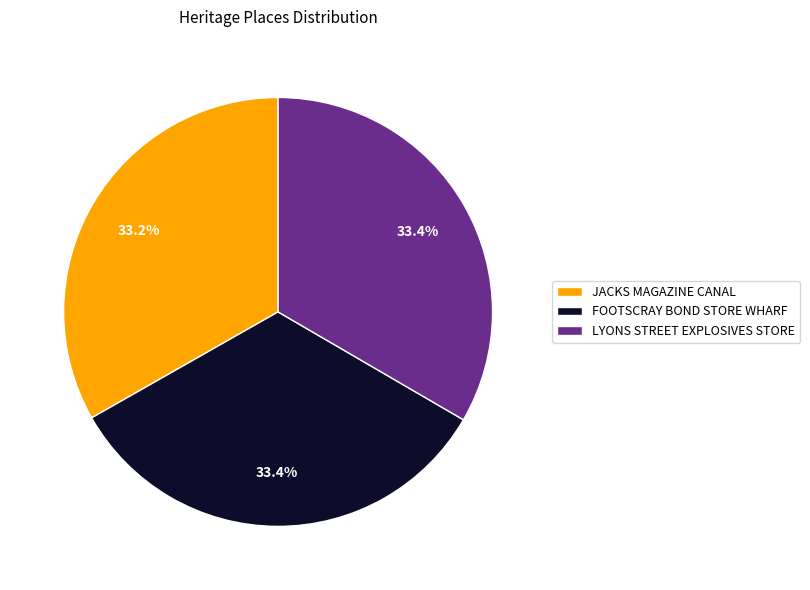

What portion of the pie excludes JACKS MAGAZINE CANAL?

66.8%